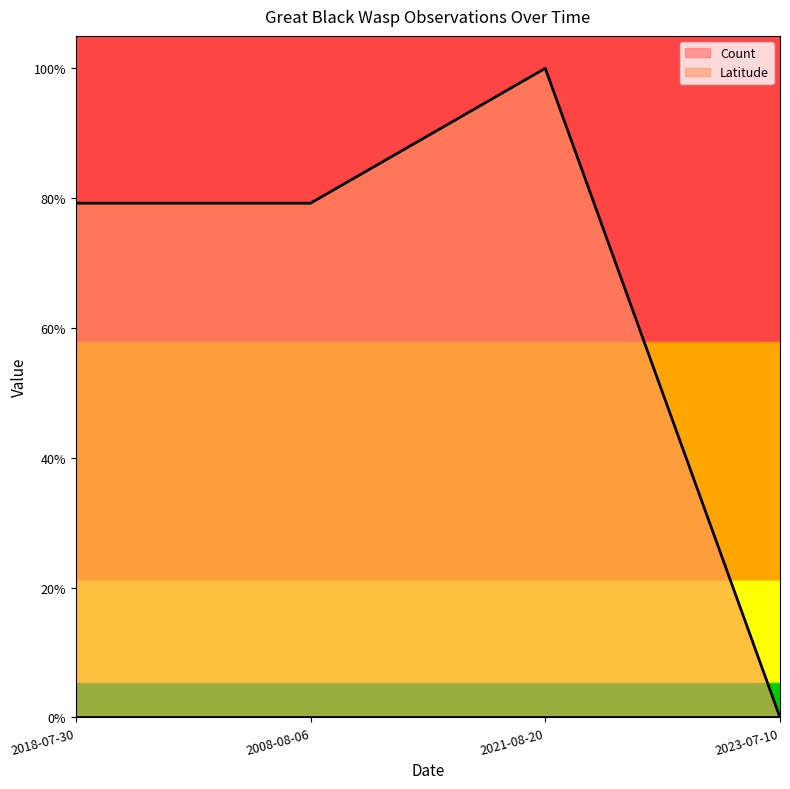

At which category does the chart reach its minimum across all series?

2023-07-10